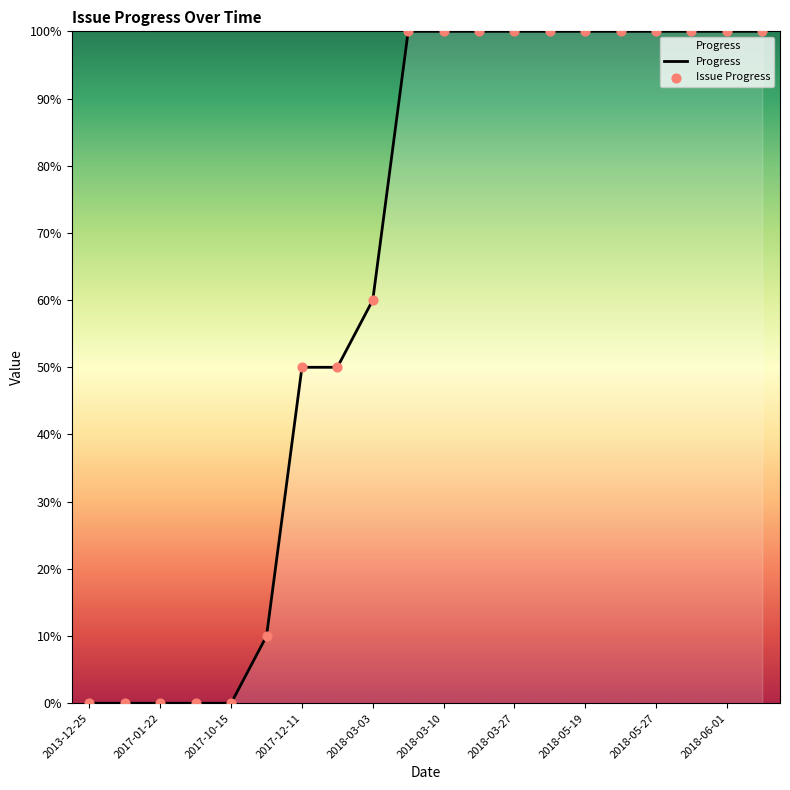

What is the maximum value shown in the chart?

100